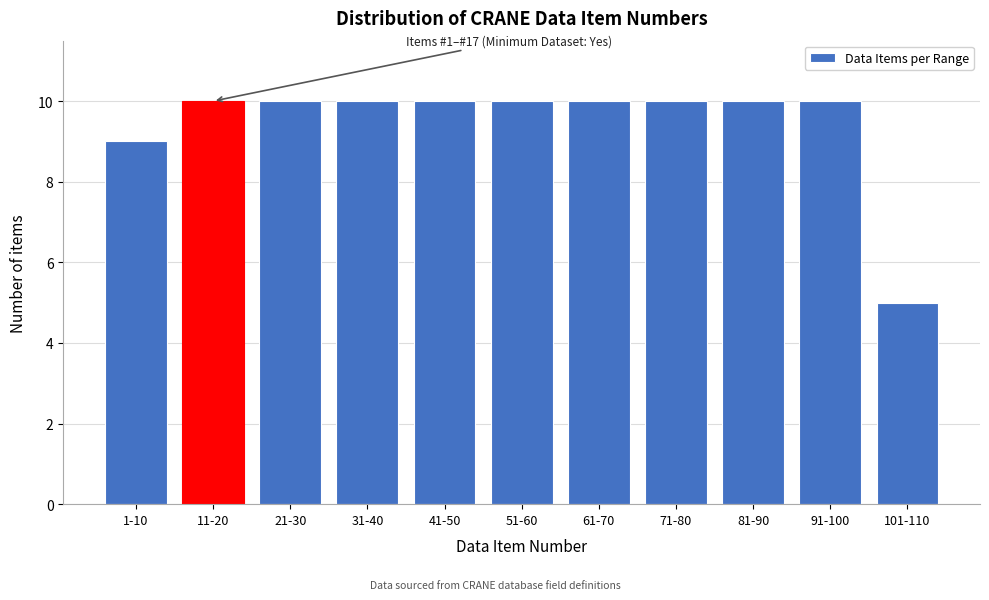

Reading left to right, what are all the values shown in this chart?

9	10	10	10	10	10	10	10	10	10	5